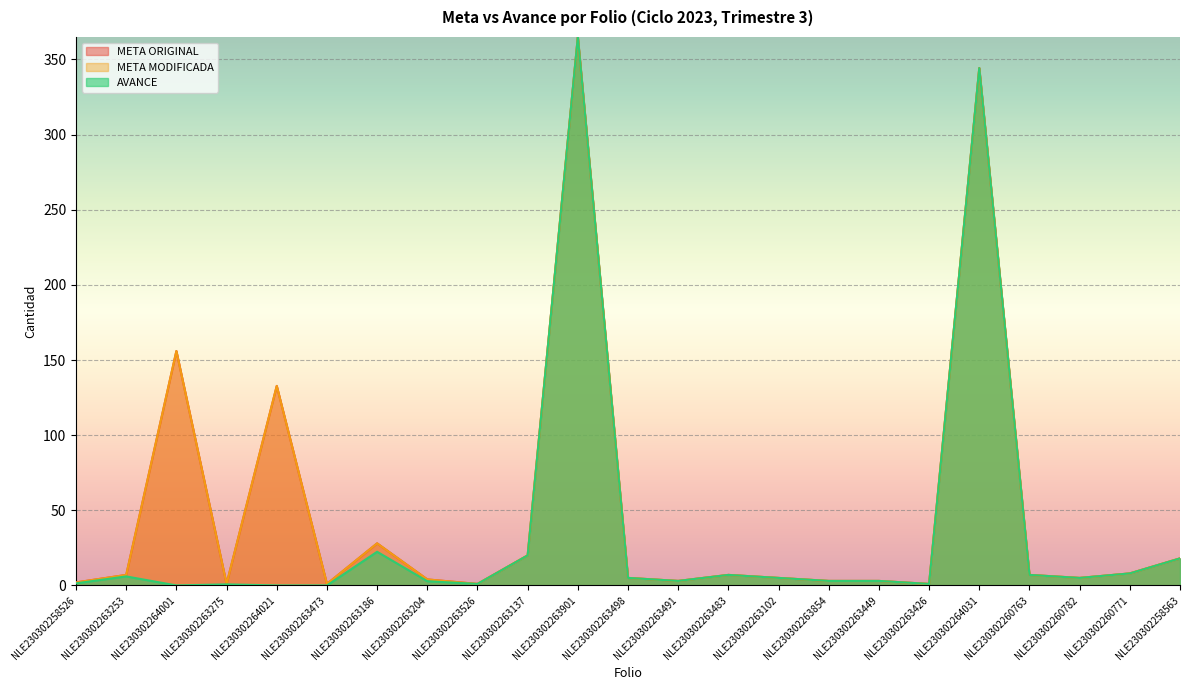

What value does the META MODIFICADA series have at NLE230302263854?

3.0